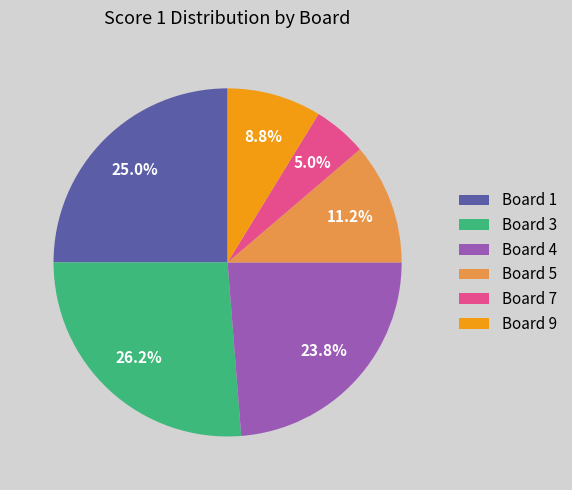

How many slices are in this pie chart?

6